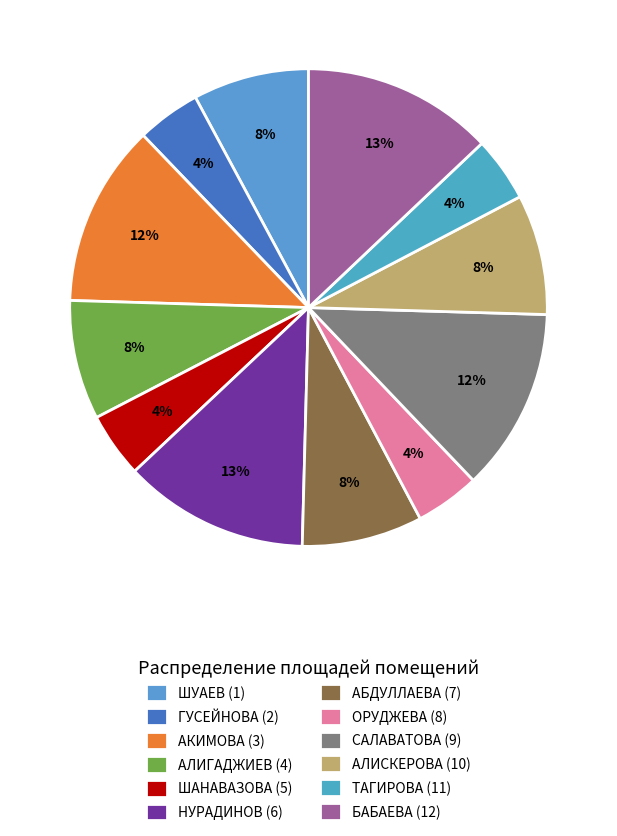

What portion of the pie excludes АБДУЛЛАЕВА (7)?

91.8%